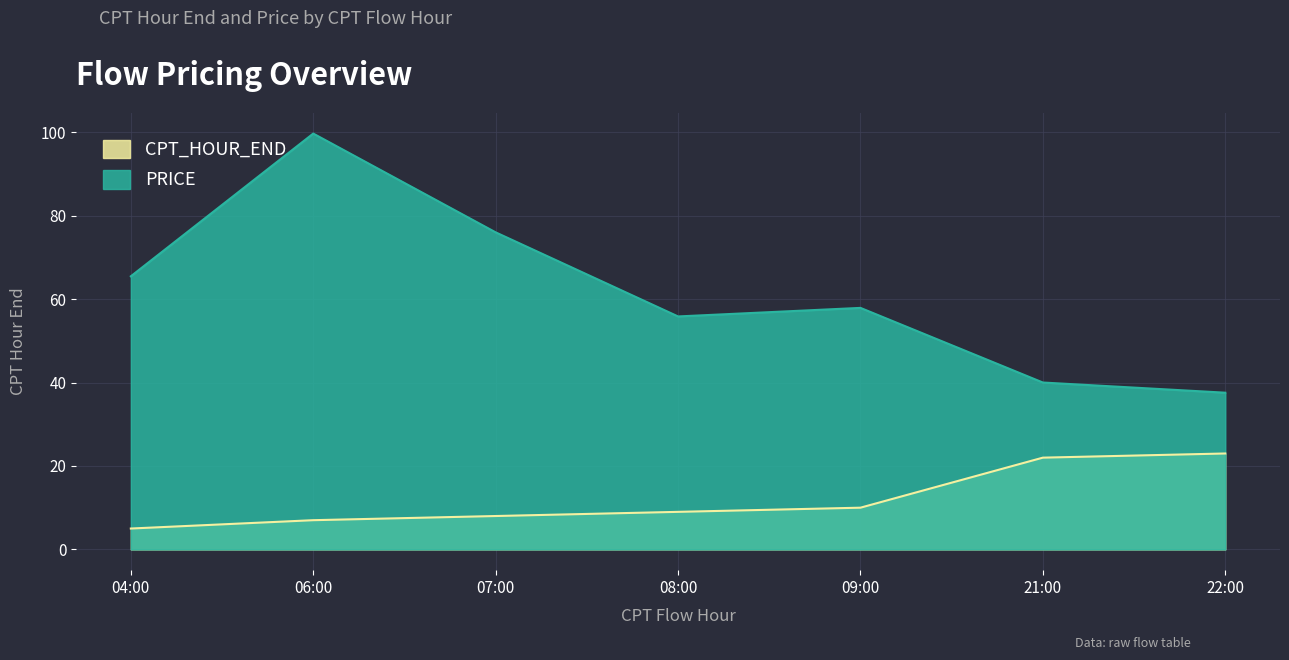

Reading left to right, list all the values displayed in this chart.

CPT_HOUR_END: 5.0	7.0	8.0	9.0	10.0	22.0	23.0
PRICE: 65.5	99.7	76.0	55.9	57.9	40.0	37.6